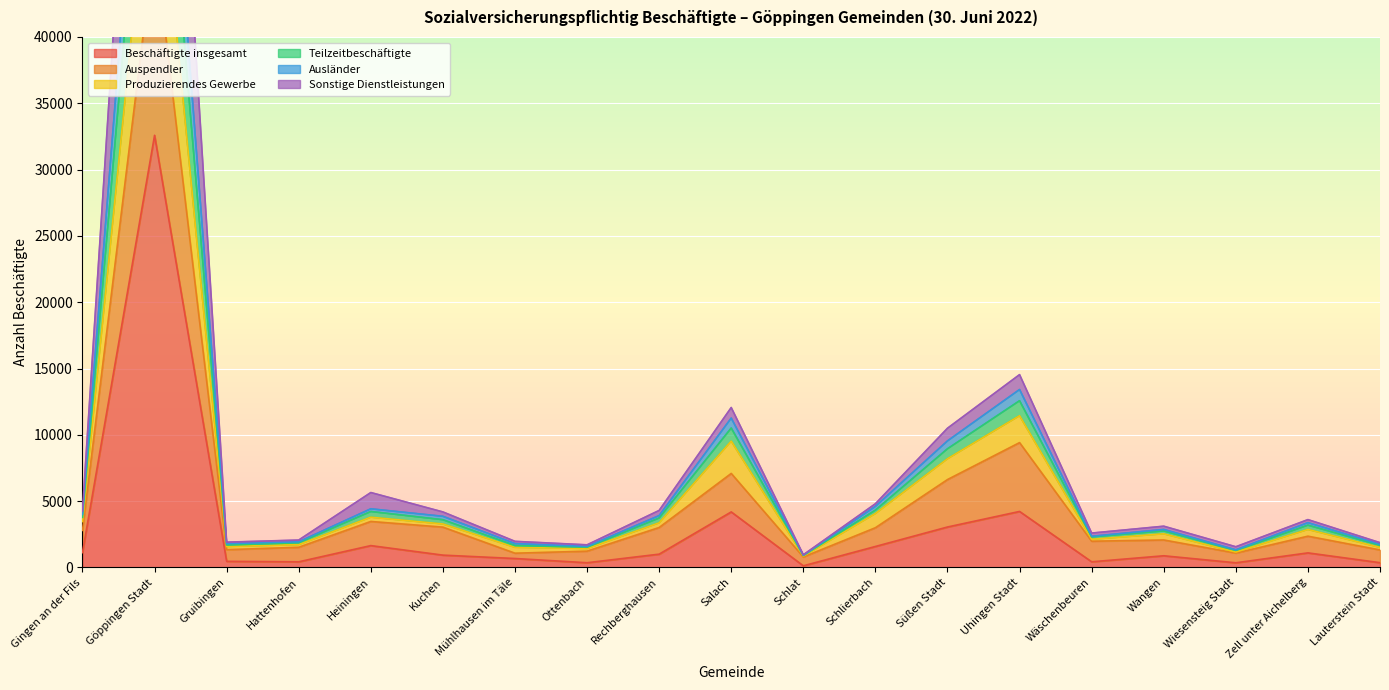

Which category has the lowest value across all series?

Schlat